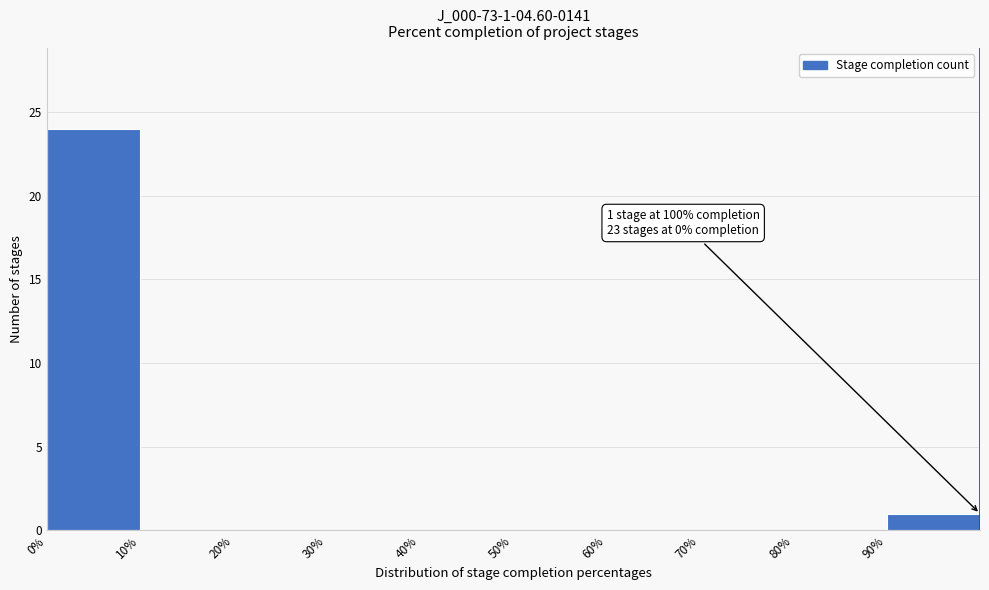

Which range on the x-axis has the tallest bar?

0 to 10